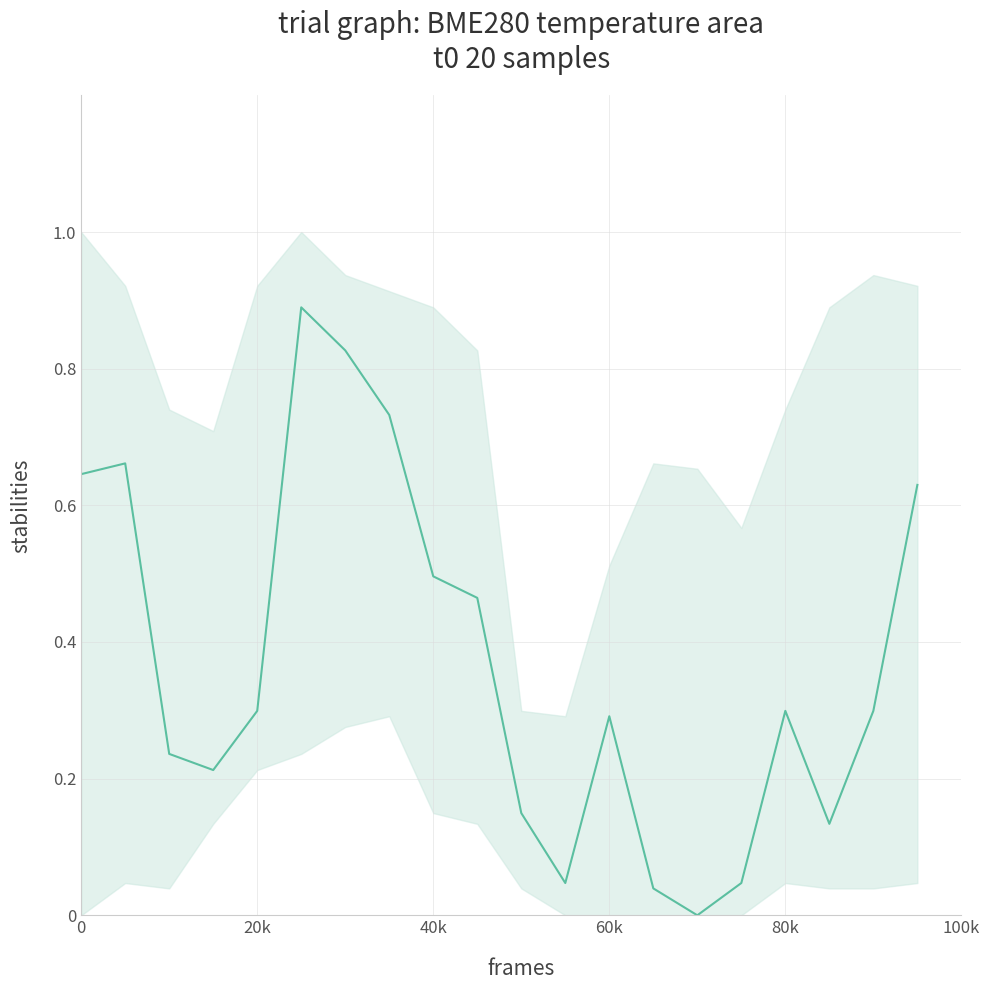

Is it true that the value at 40k is 0.5?

True